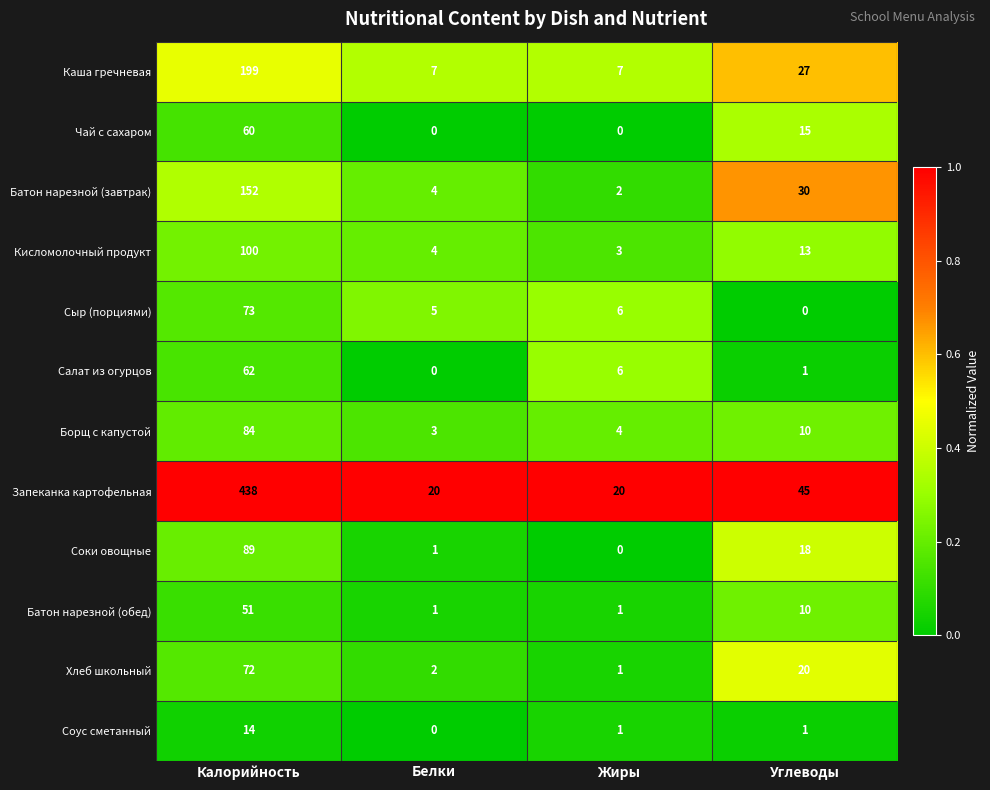

At which category is the sum across all series the highest?

Калорийность